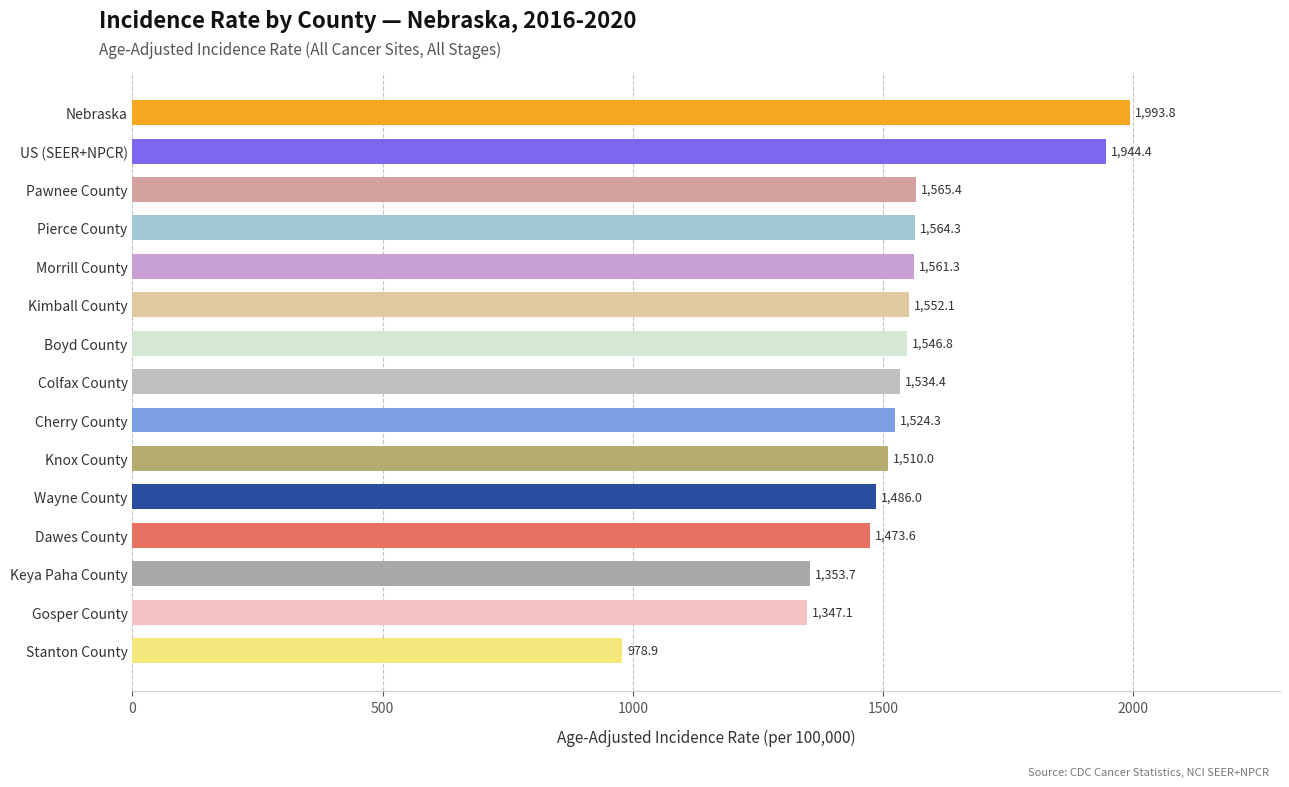

What is the average value?

1529.1